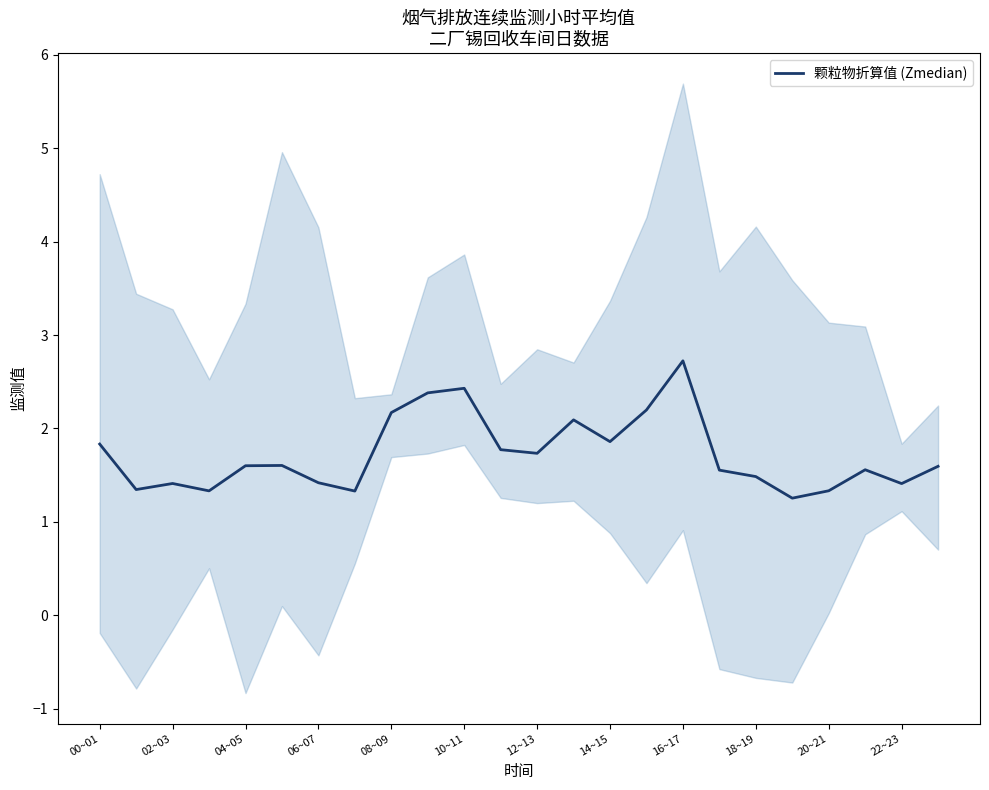

What is the difference between the maximum and second lowest values?

1.4